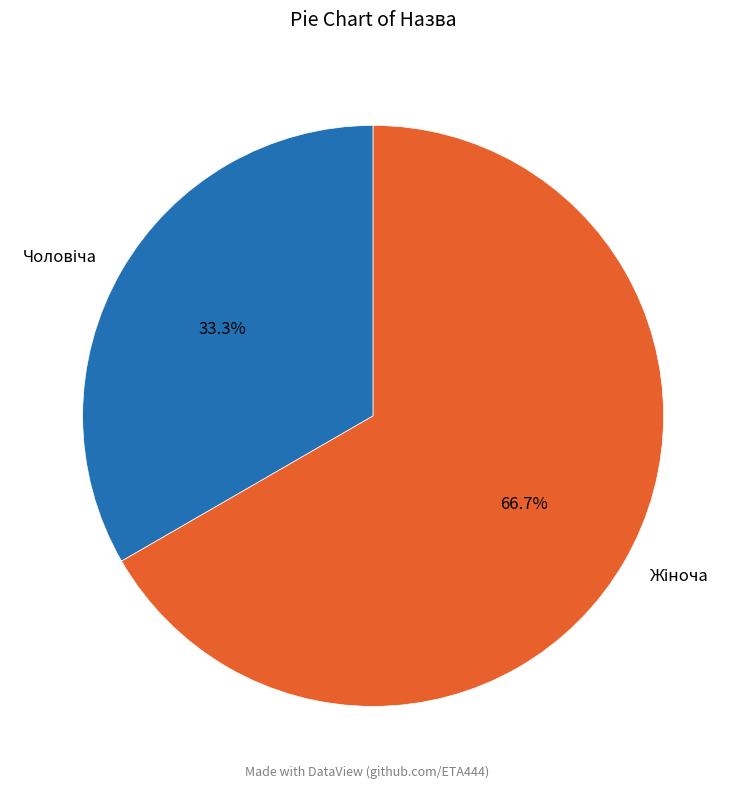

Is there any slice that represents more than half of the pie?

Yes